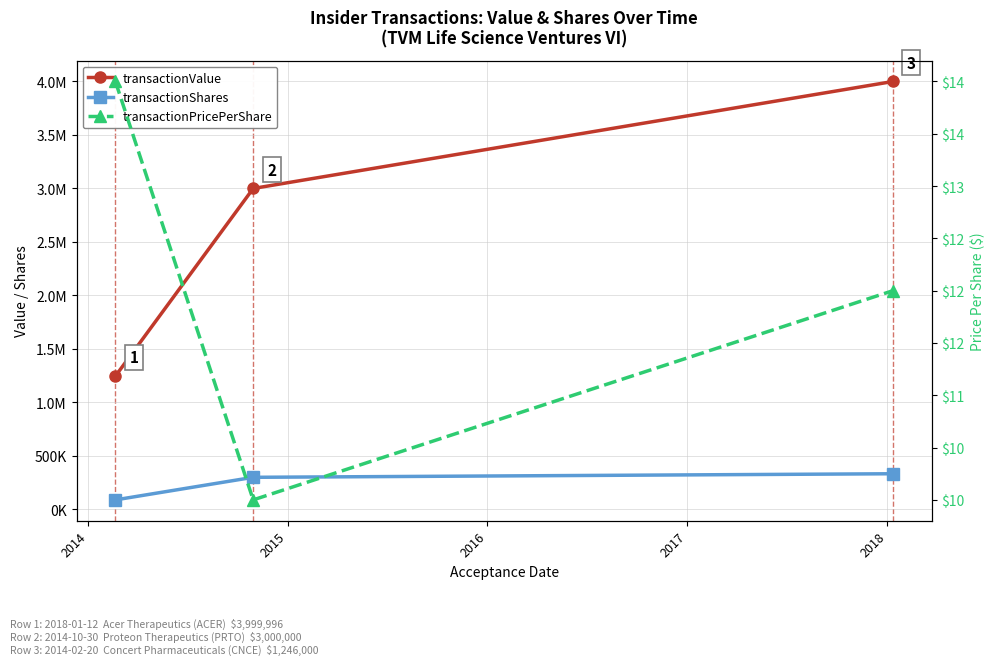

What is the value of the transactionShares point at the 3rd from the left?

333333